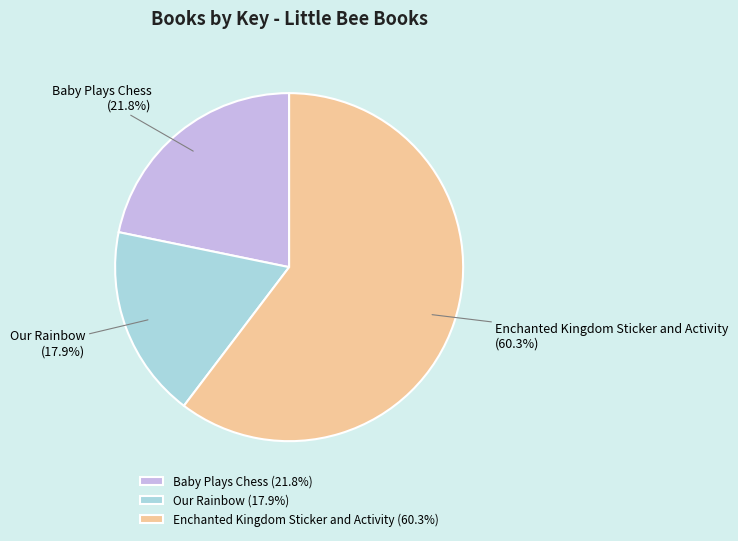

To the nearest percent, what is the difference between the Enchanted Kingdom Sticker and Activity and Our Rainbow slice percentages?

42%